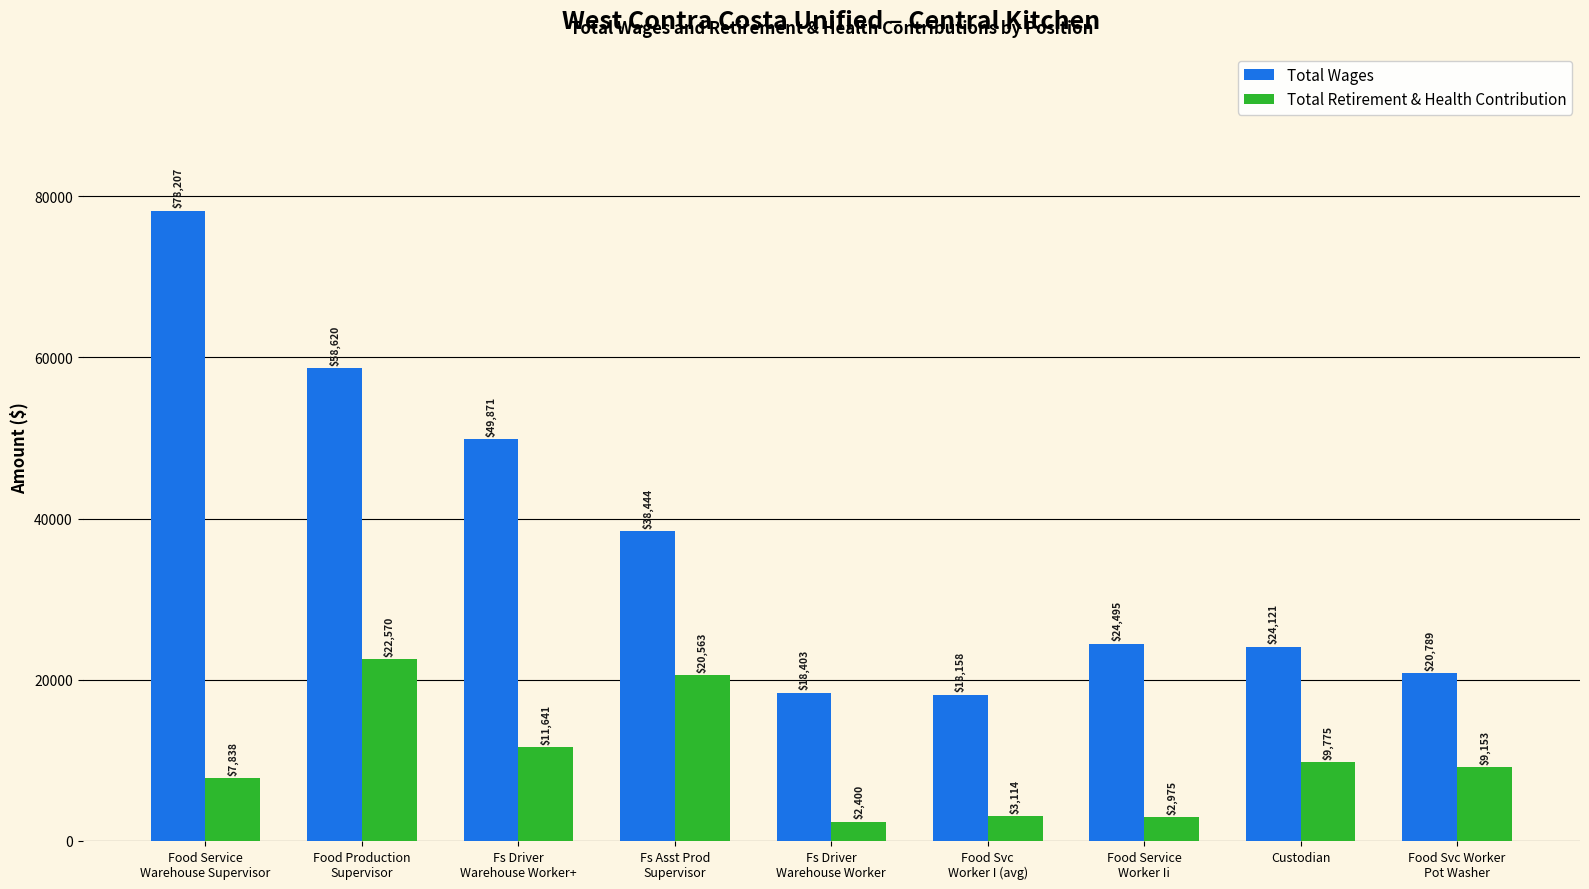

What is the greatest value displayed?

78207.0